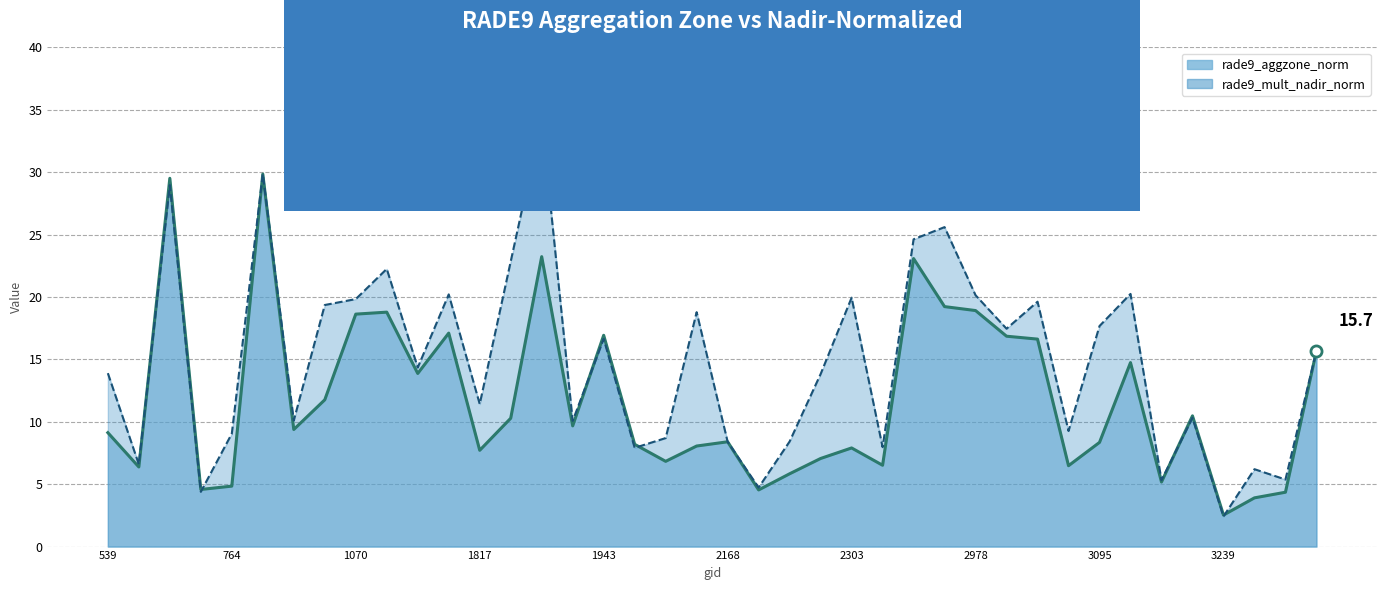

Where does the rade9_mult_nadir_norm series first go above 14?

665